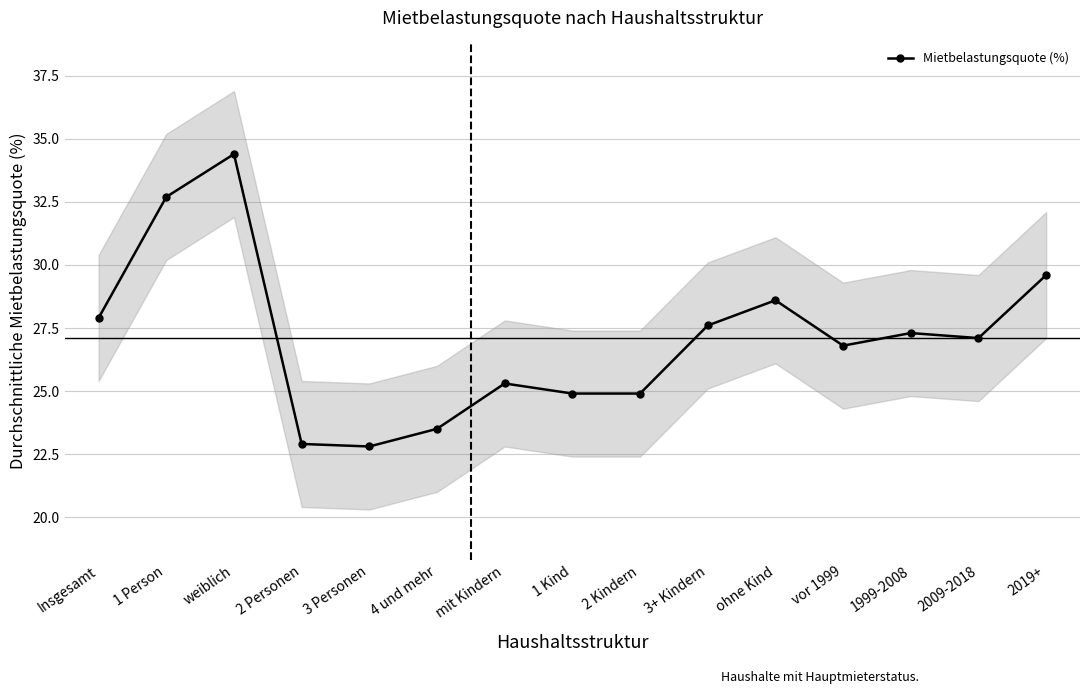

The value at 1999-2008 is 5.6. True or false?

False